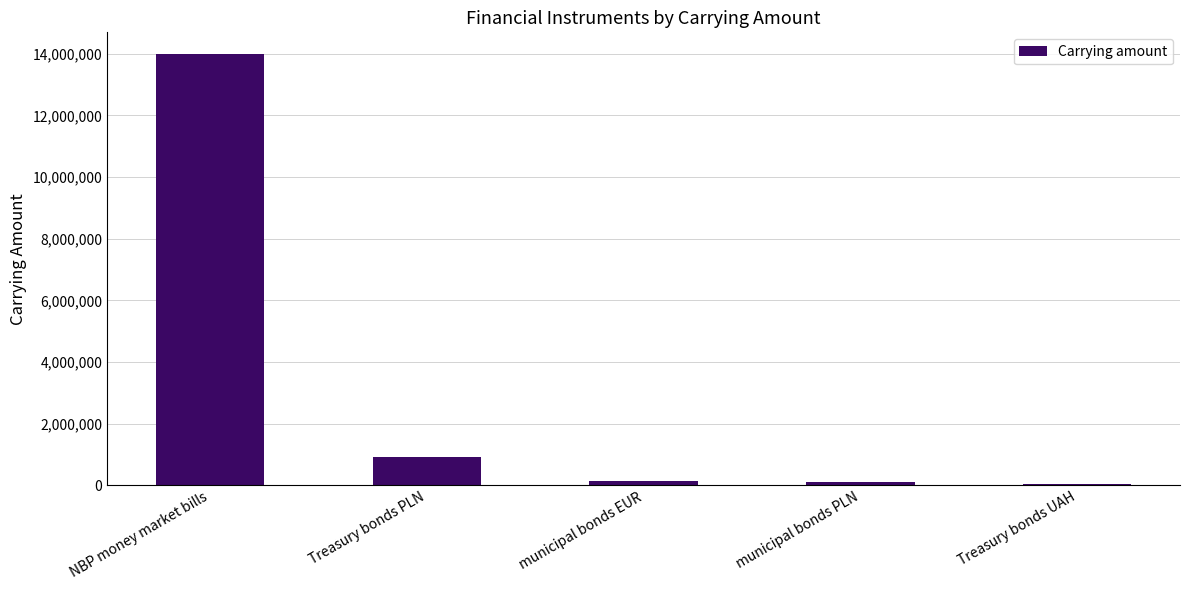

At which category does the chart reach its peak across all series?

NBP money market bills